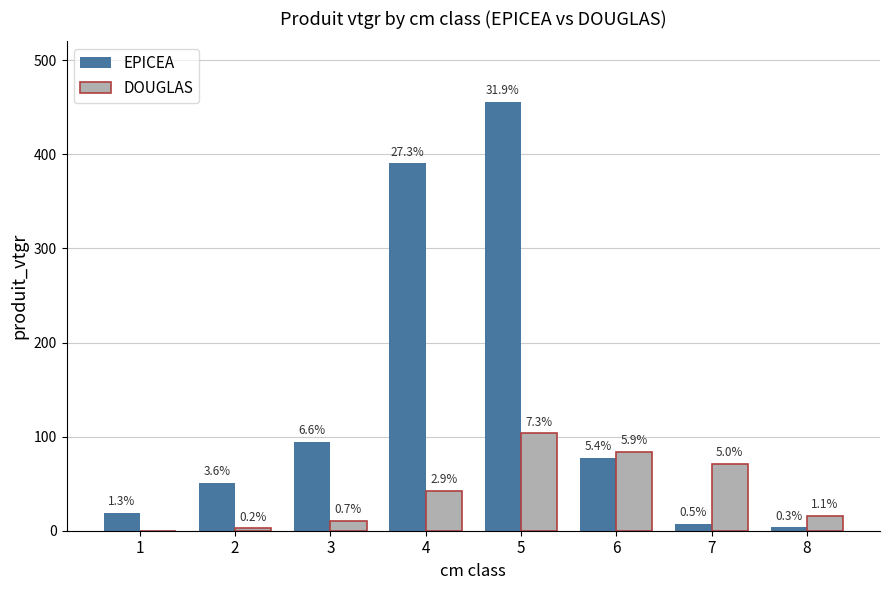

Reading right to left, extract all data points from this chart.

EPICEA: 3.7	7.2	77.6	455.4	390.3	94.5	51.2	18.9
DOUGLAS: 15.9	71.3	83.6	103.6	42.1	10.1	2.6	0.0